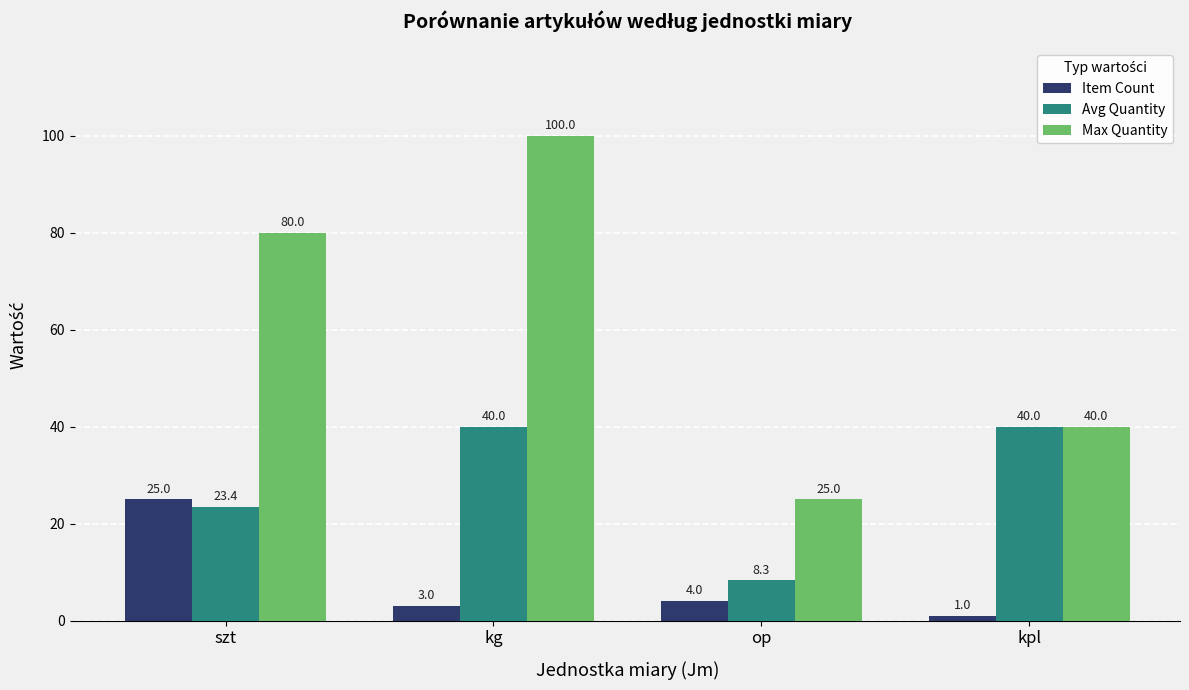

At how many categories does at least one series exceed 18?

4